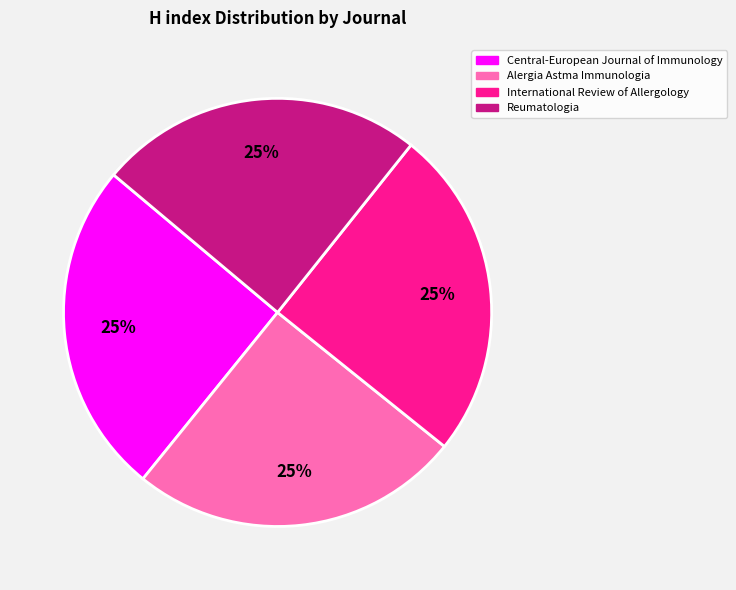

How many slices are in this pie chart?

4